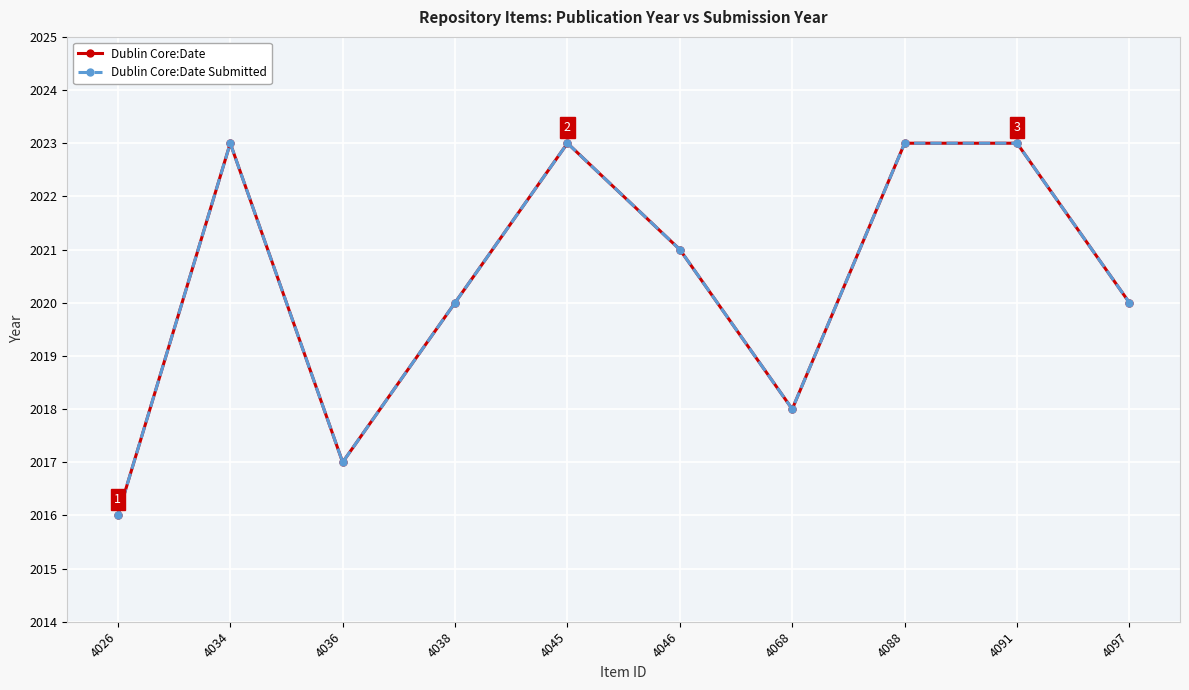

Is this an area chart (filled region under the line)?

No